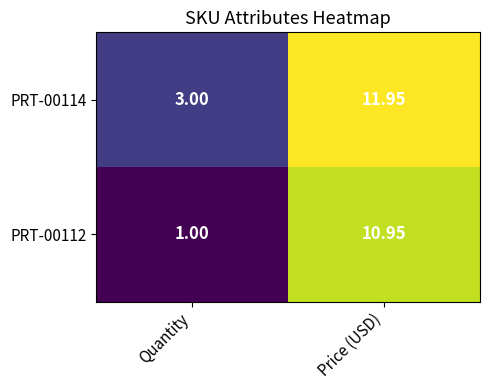

At which label does PRT-00114 first exceed 11?

Price (USD)